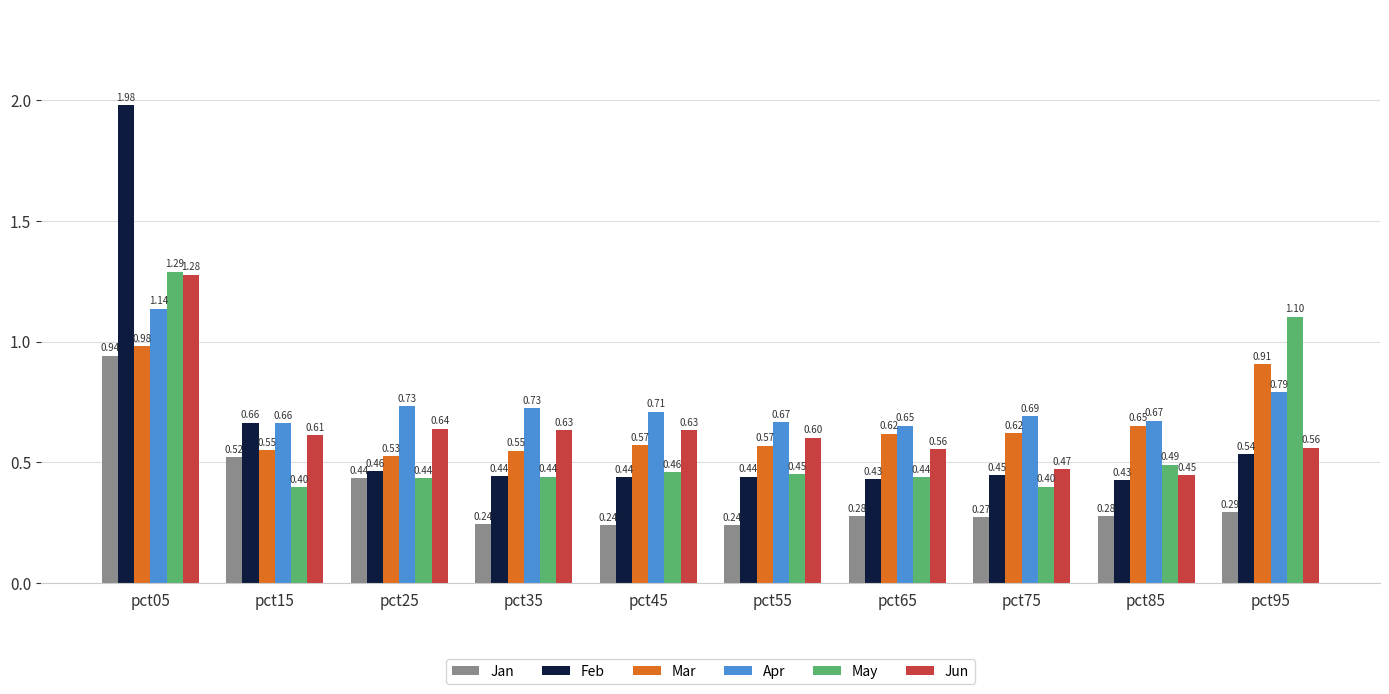

How many groups of bars are there?

10